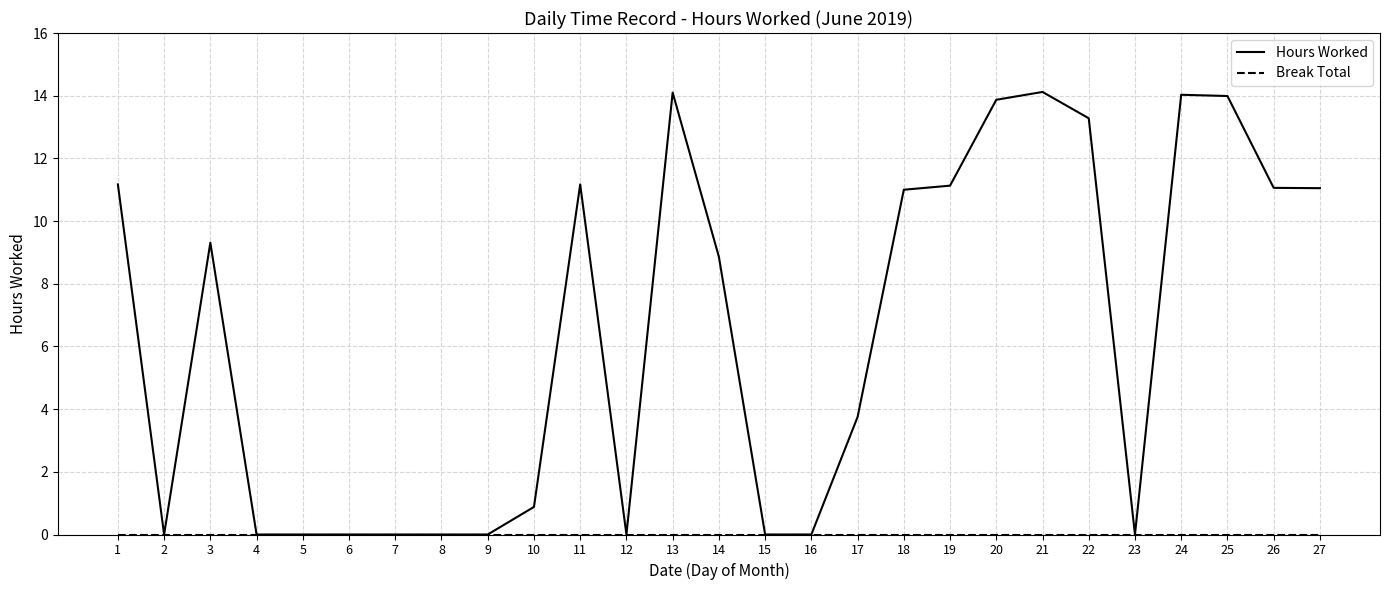

At which label is Hours Worked closest to 7?

14